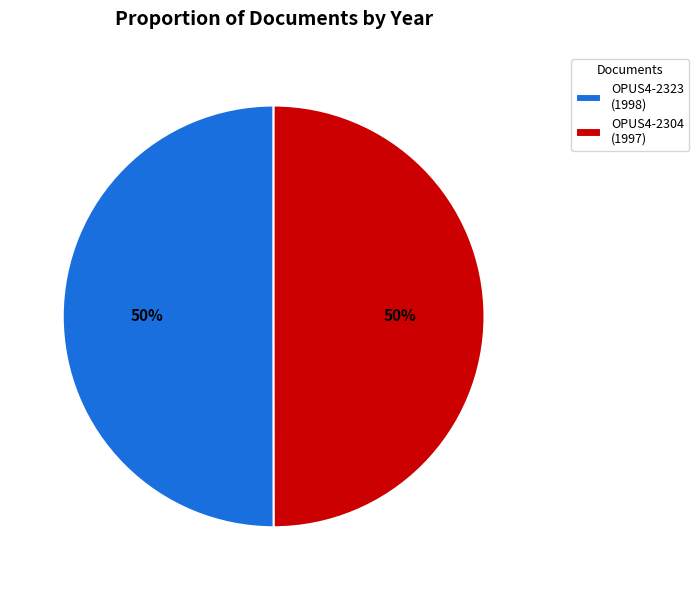

What is the ratio of the value at OPUS4-2323 to the value at OPUS4-2304?

1.0